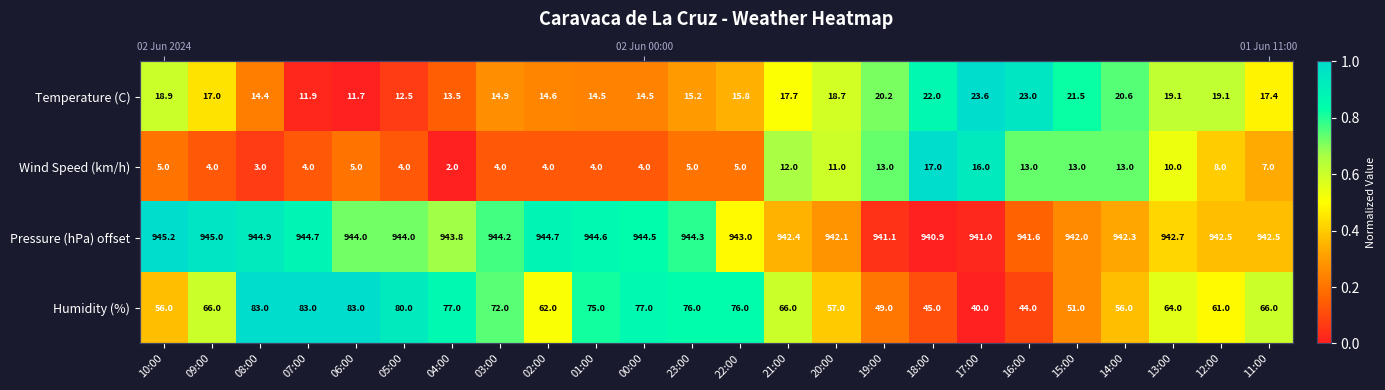

Which category has the highest value across all series?

17:00